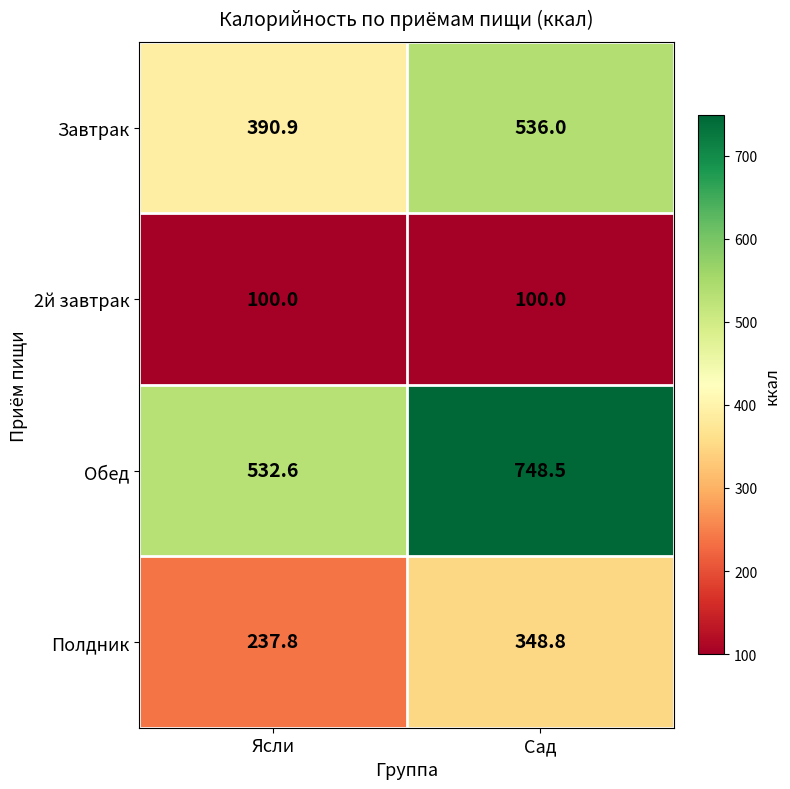

Between Ясли and Сад, which series saw the biggest shift?

Обед